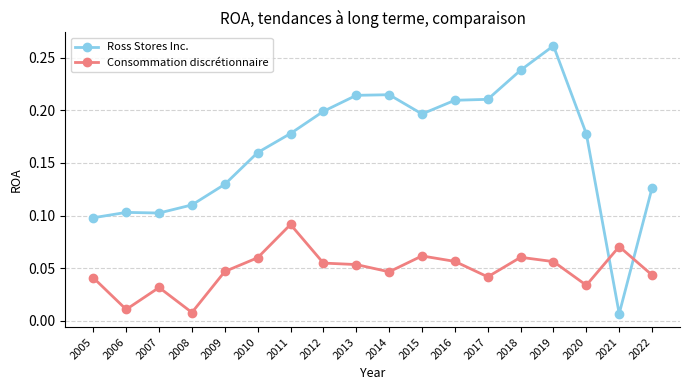

What is the sum of all Consommation discrétionnaire values?

0.9